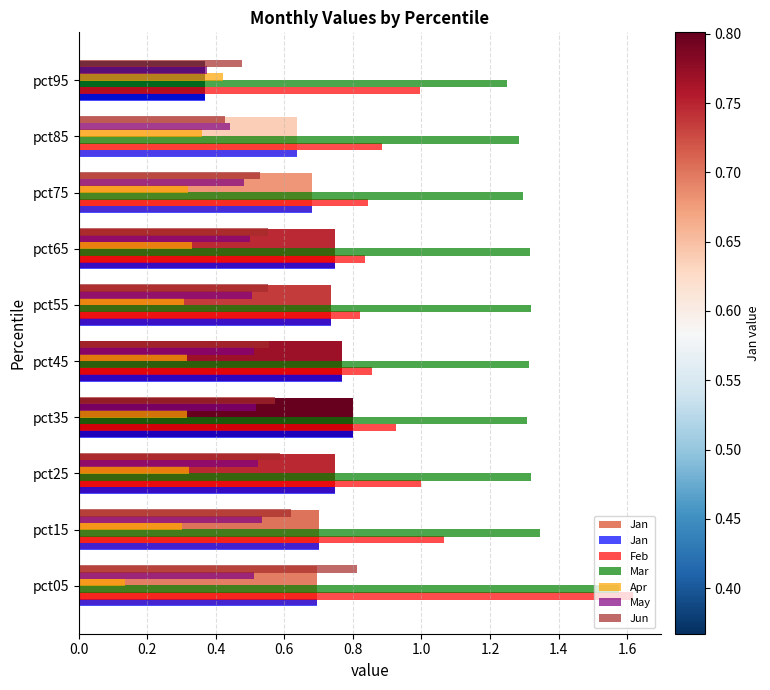

What is the maximum value for May?

0.5